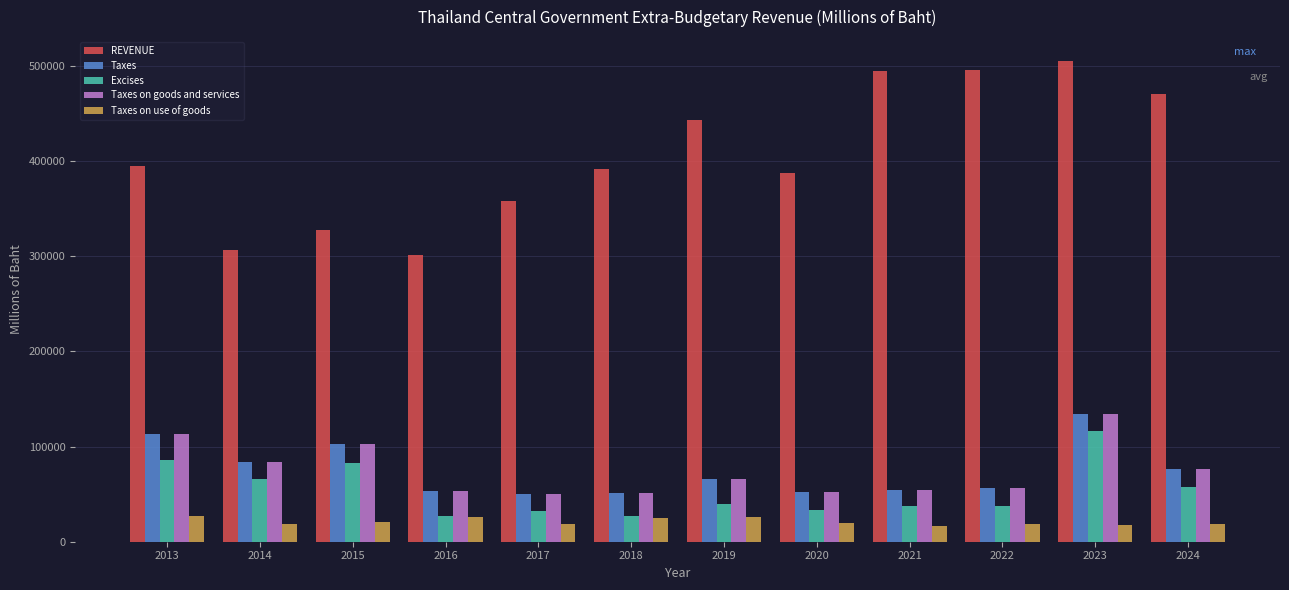

What is the average value of the Taxes on goods and services series?

74588.2